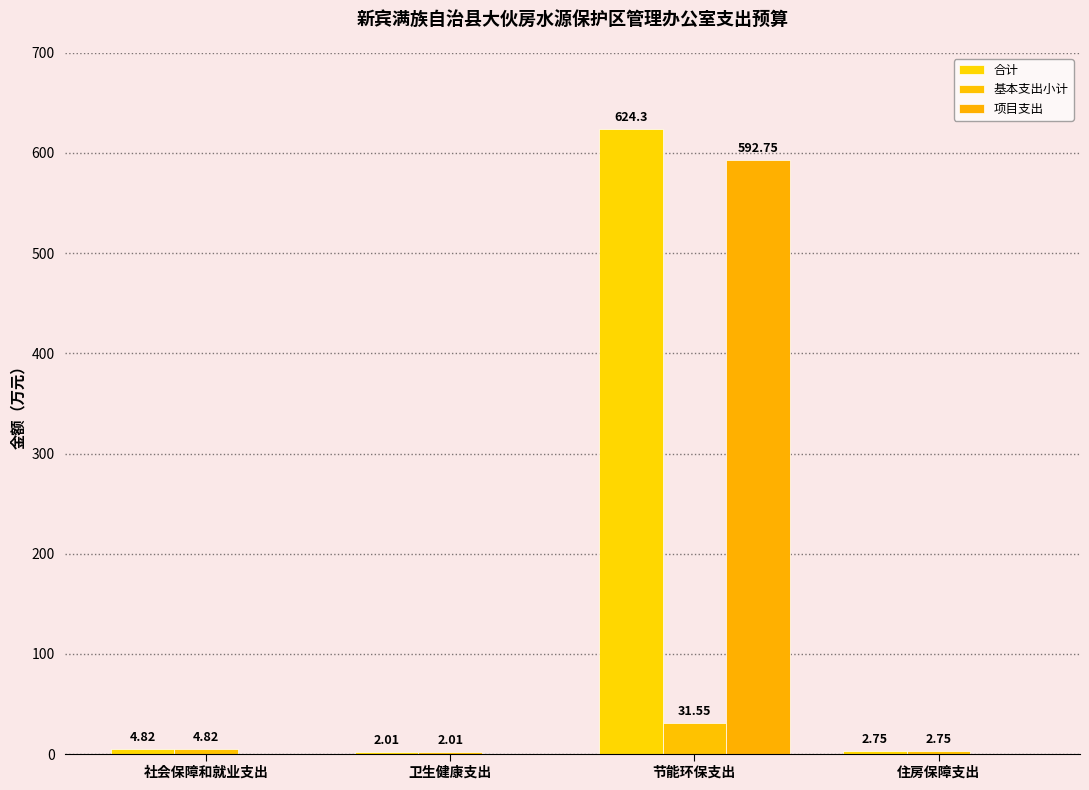

What is the highest value of the 项目支出 series?

592.8